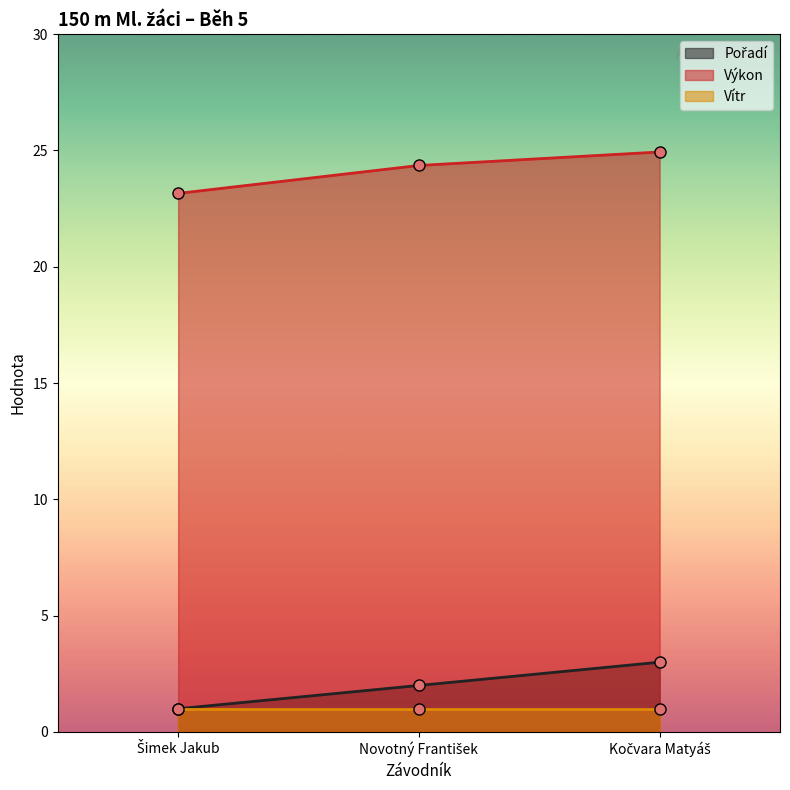

What is the maximum value for Výkon?

24.9